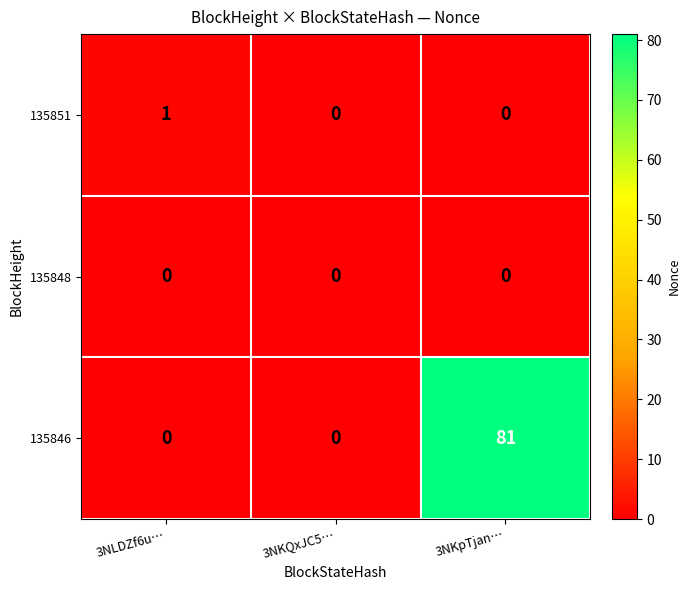

Reading left to right, list all the values displayed in this chart.

135851: 3NLDZf6u…=1	3NKQxJC5…=0	3NKpTjan…=0
135848: 3NLDZf6u…=0	3NKQxJC5…=0	3NKpTjan…=0
135846: 3NLDZf6u…=0	3NKQxJC5…=0	3NKpTjan…=81